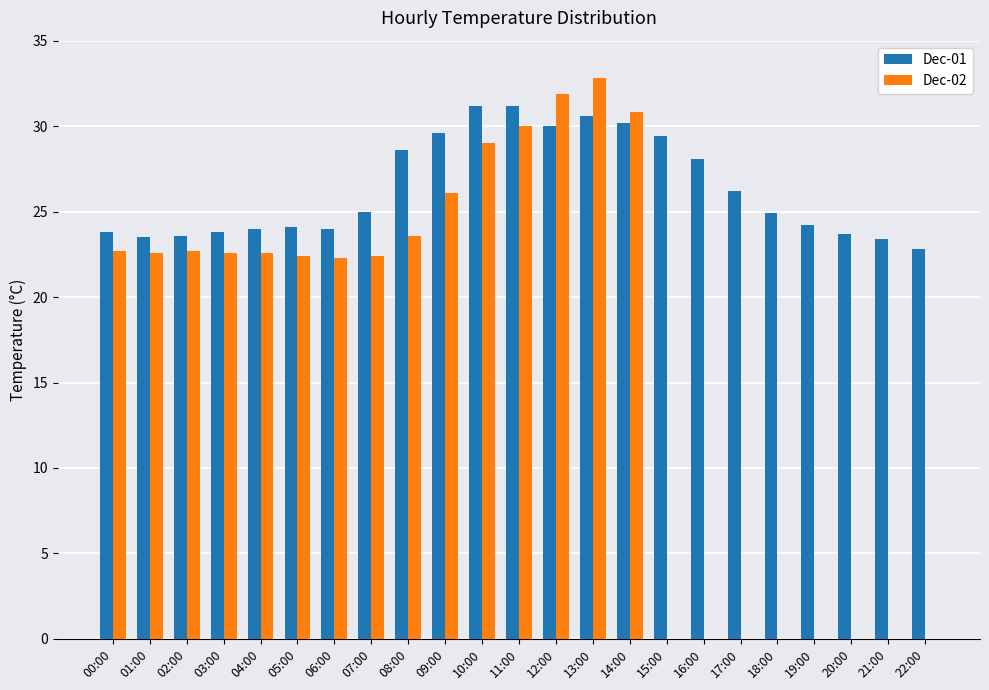

What is the sum of the Dec-01 values at 09:00 and 01:00?

53.1